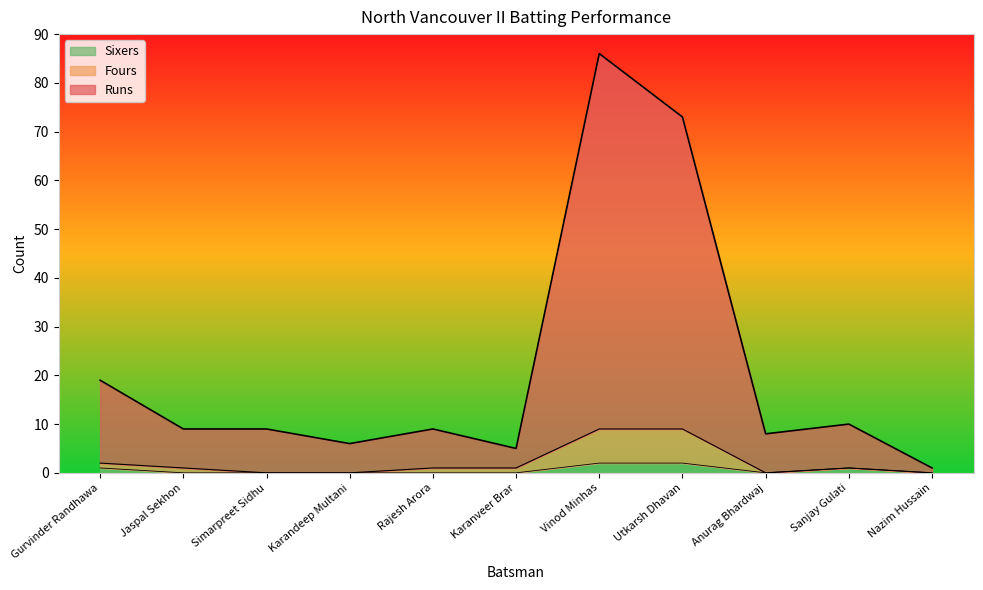

True or false: Fours and Runs cross at least once.

False